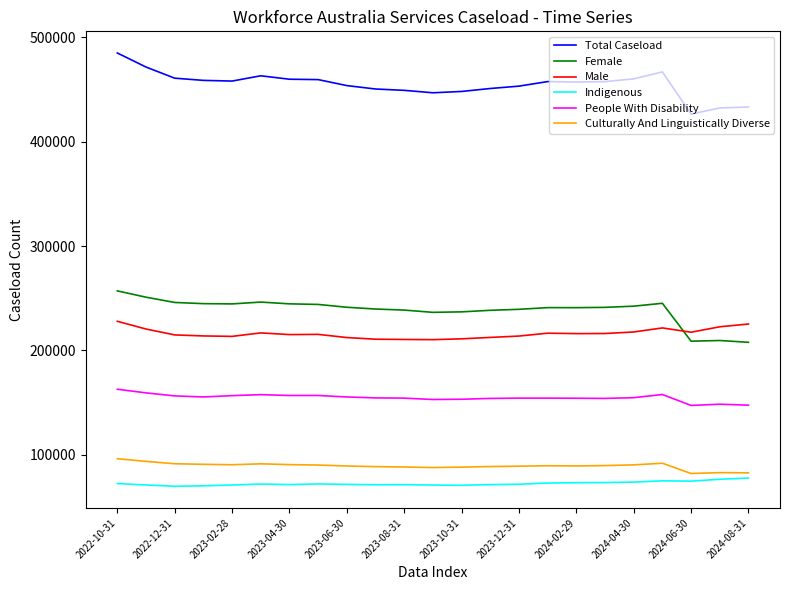

What is the greatest value displayed?

484950